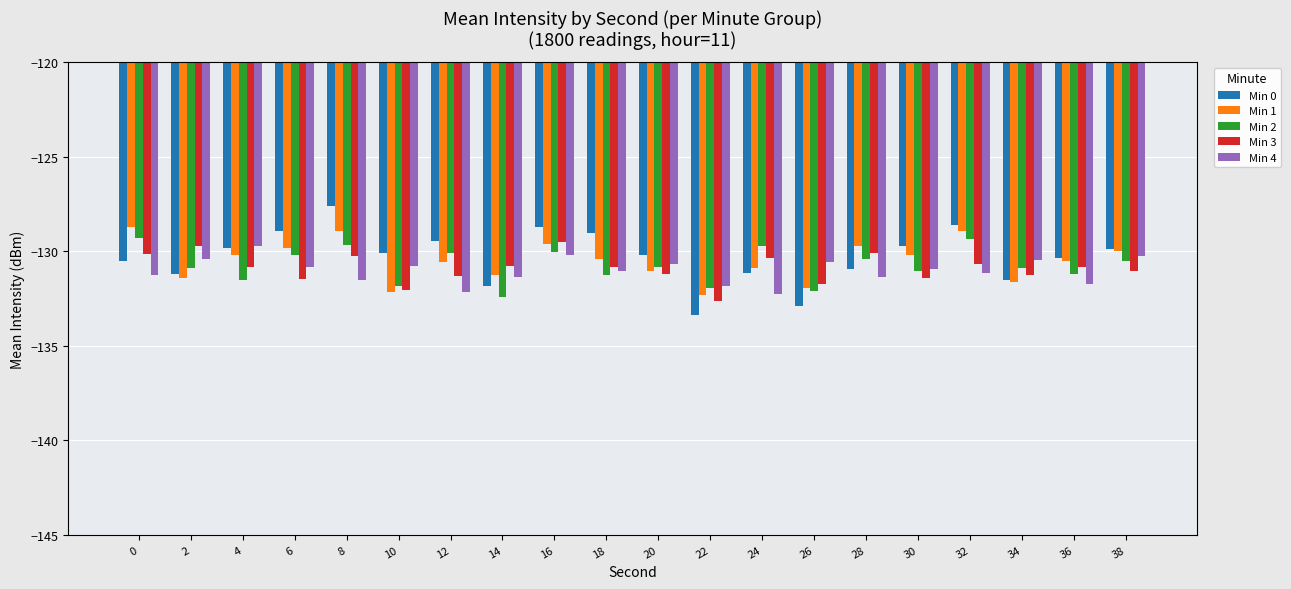

The Min 2 series shows -129.4 at 32. True or false?

True